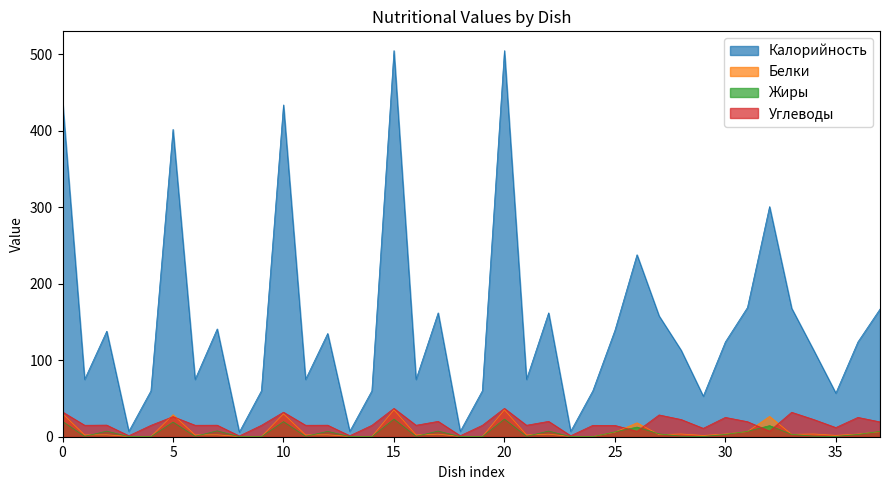

The Белки series shows 14.2 at 20. True or false?

False